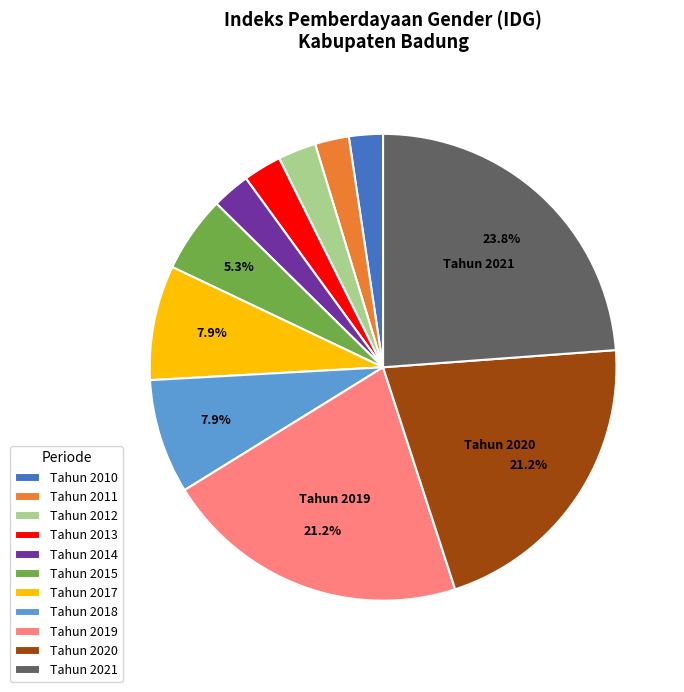

To the nearest percent, what percentage of the pie is Tahun 2020?

21%